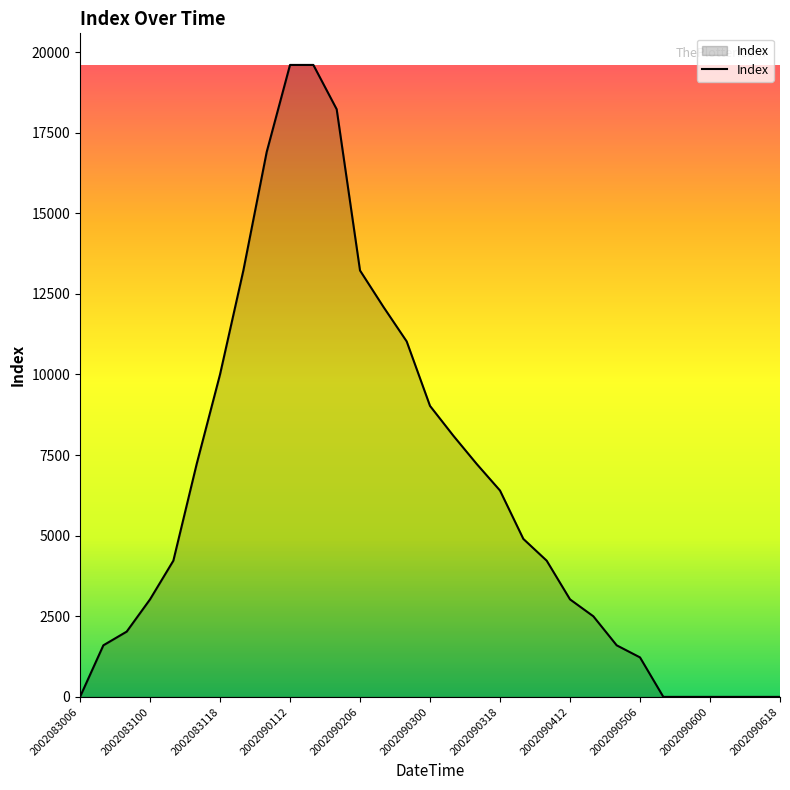

What is the maximum value shown in the chart?

19600